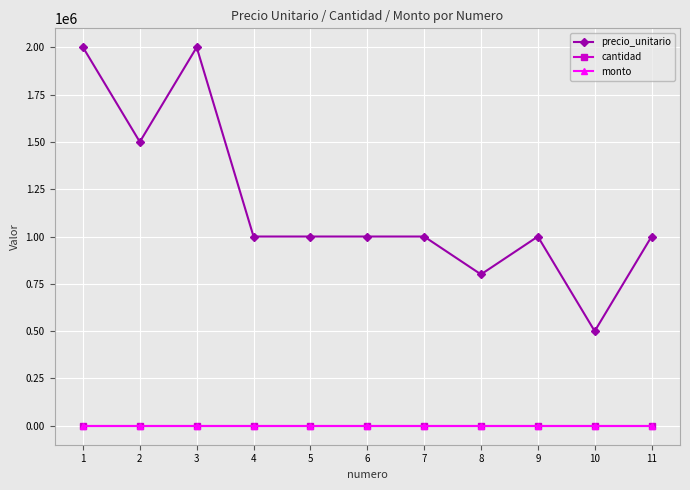

How many lines are shown in the chart?

3